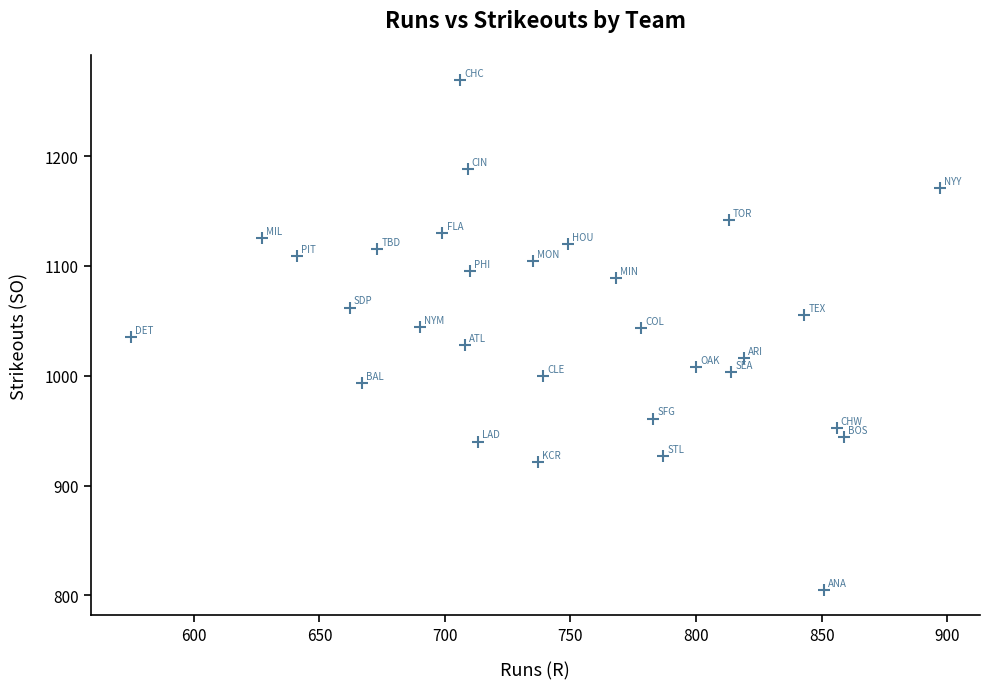

What is the range of Y values (max minus min)?

464